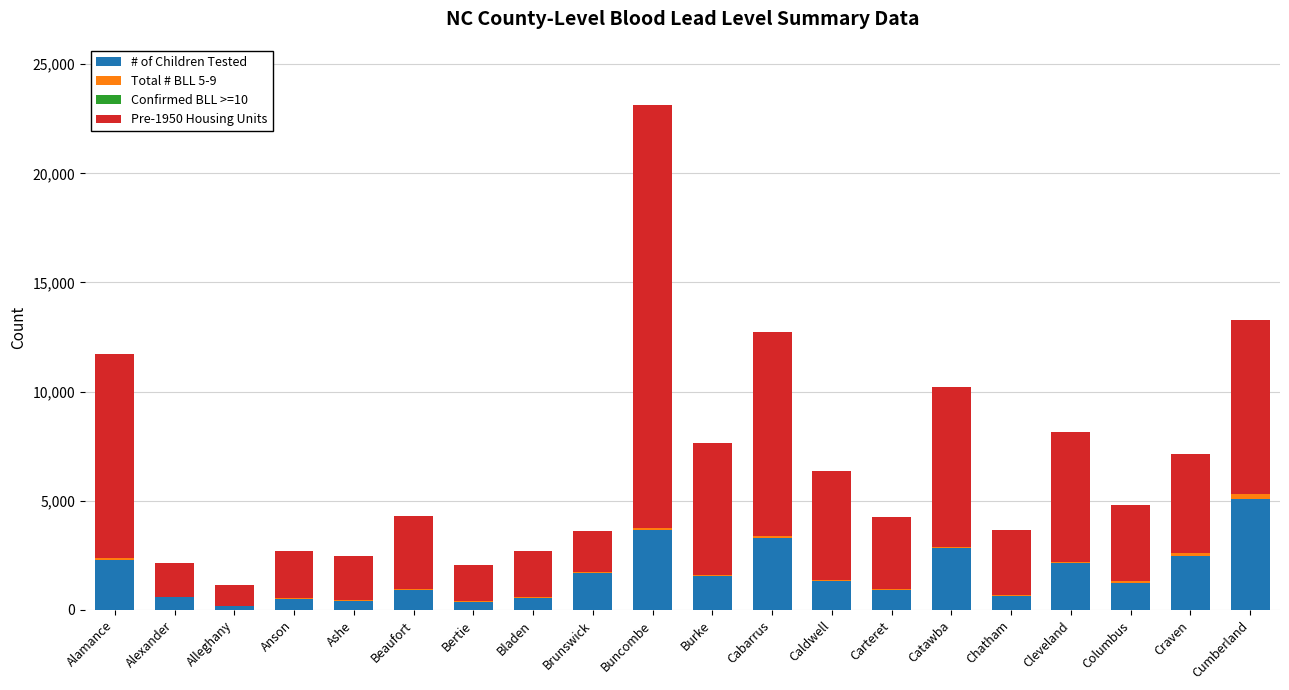

At which category is the sum across all series the highest?

Buncombe